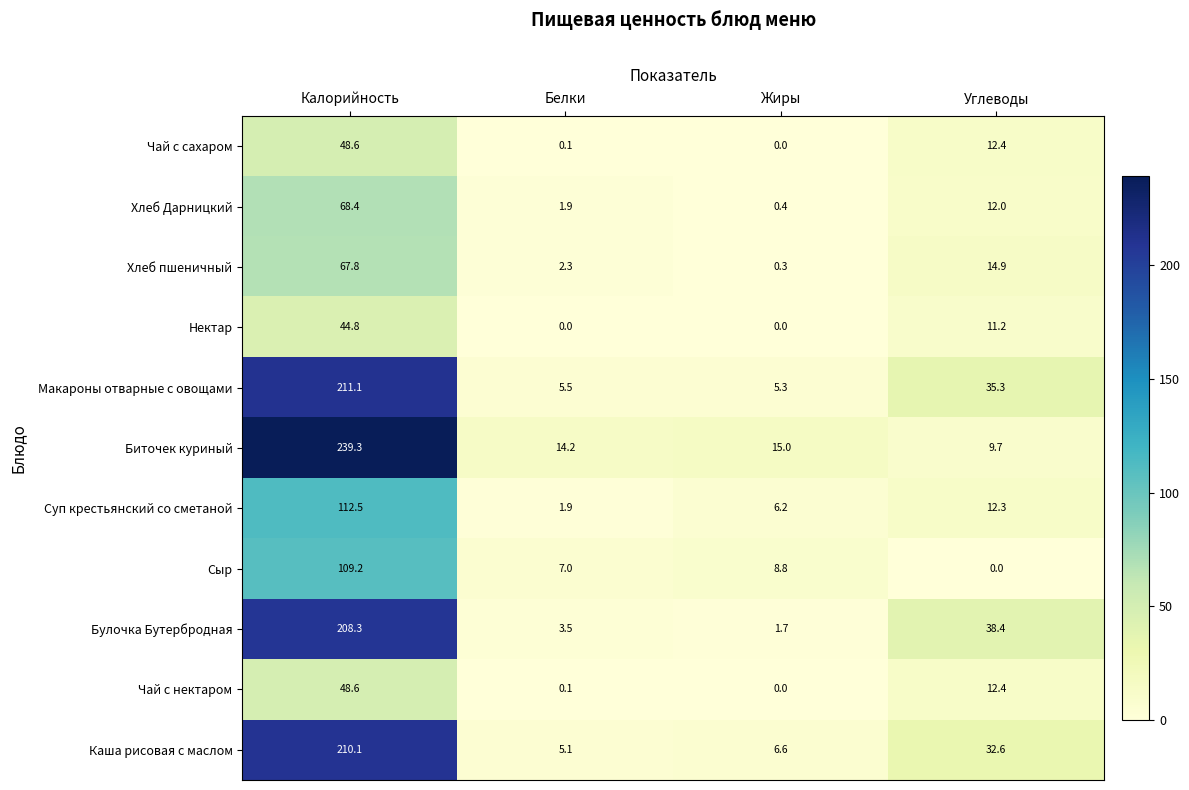

Which series has the widest spread of values?

Биточек куриный